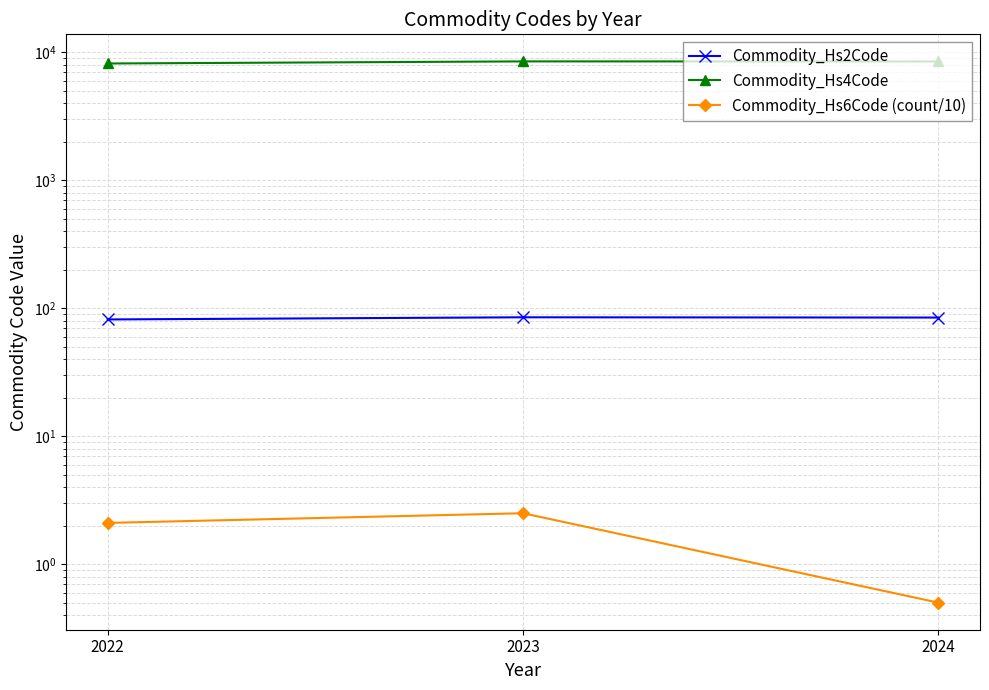

How many lines are shown in the chart?

3